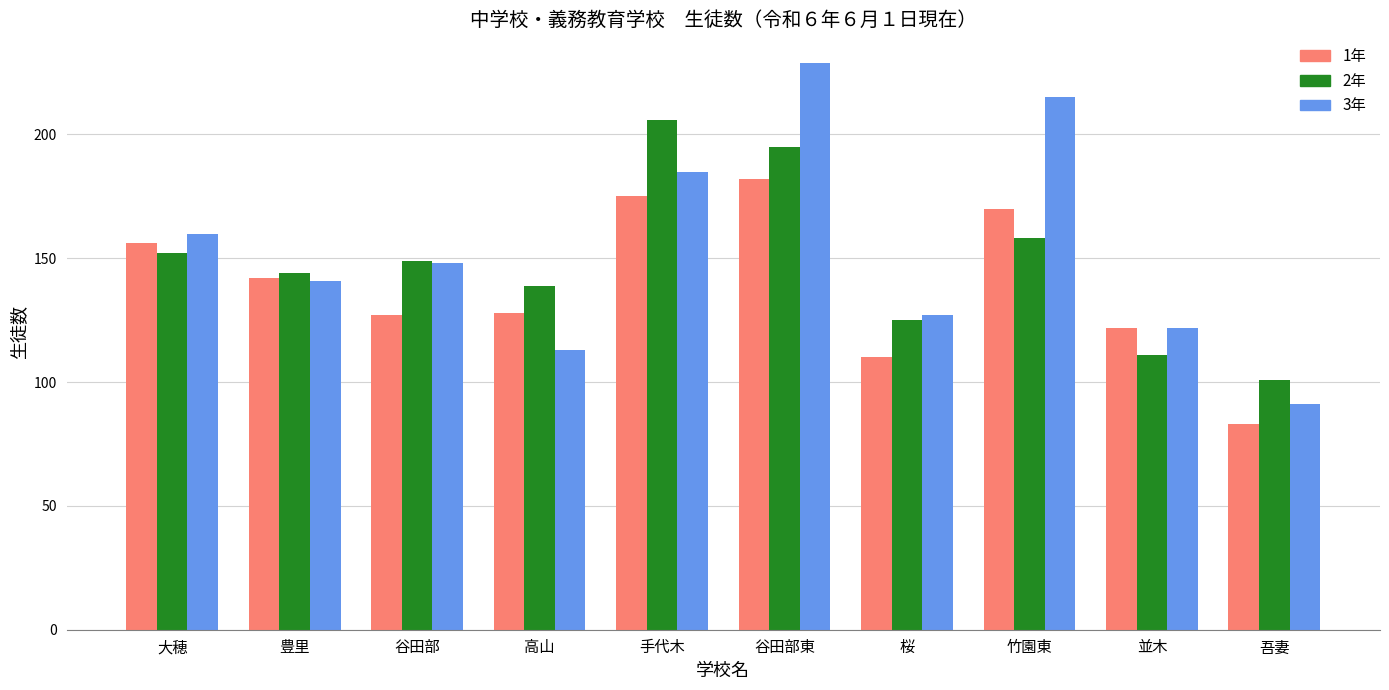

Count the number of categories in the chart.

10